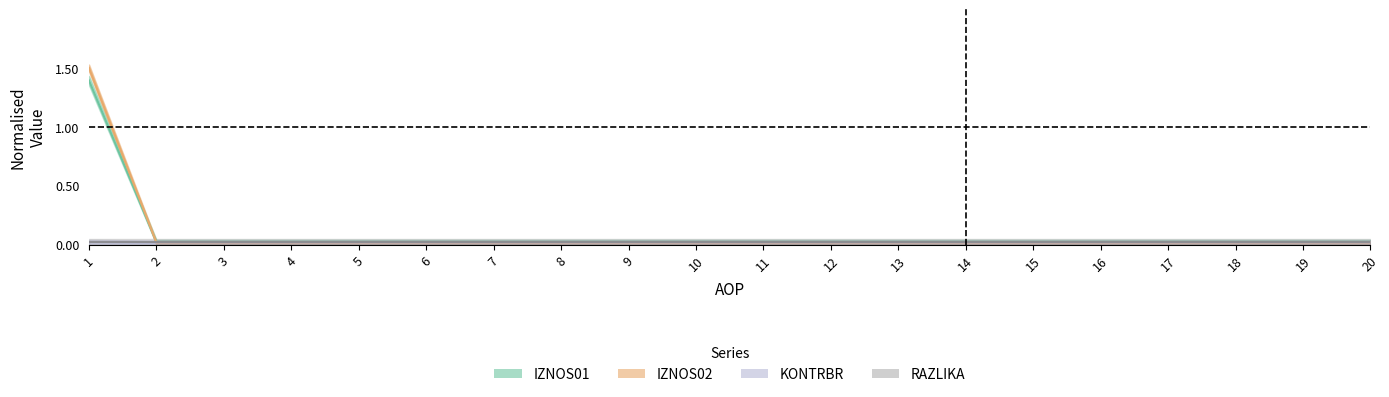

True or false: RAZLIKA and KONTRBR intersect in this chart.

True